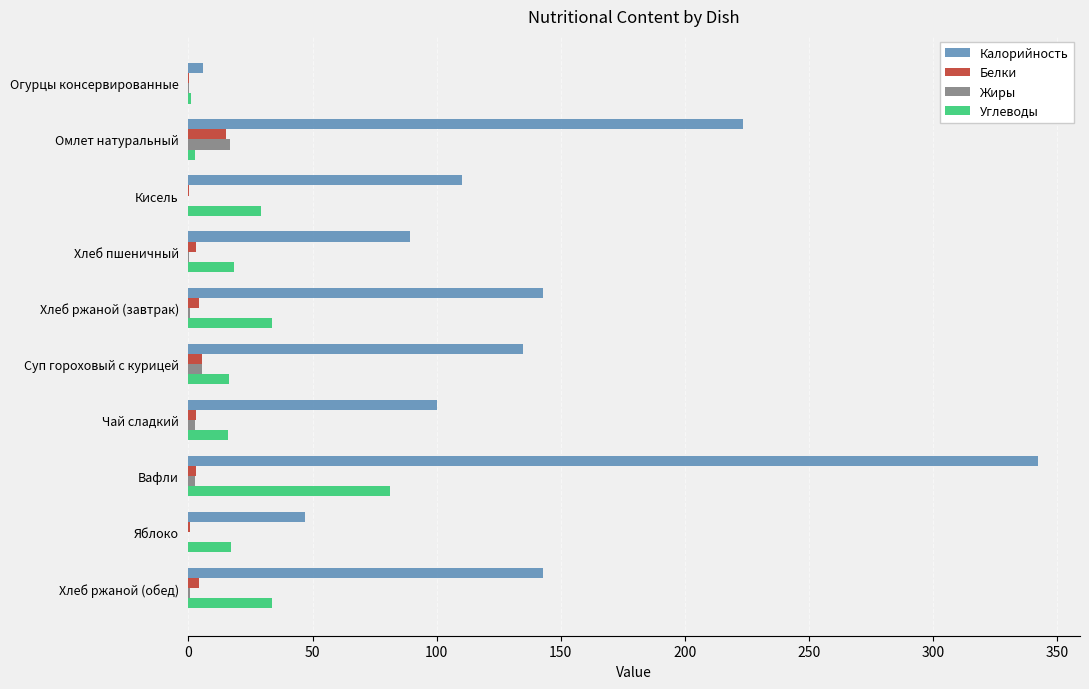

At which label does Углеводы reach its peak?

Вафли